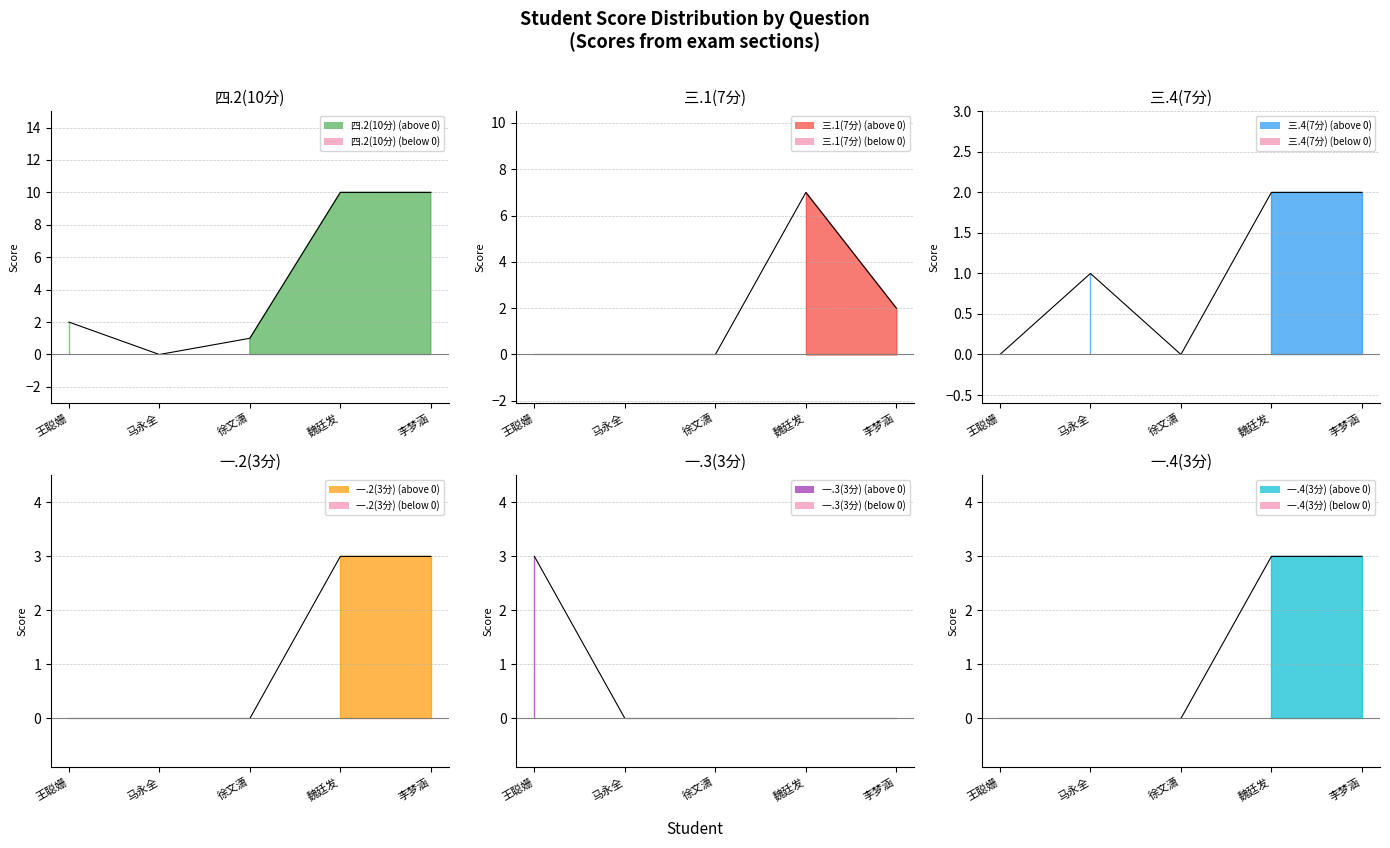

What is the value of the 三.4(7分) point at the 5th from the left?

2